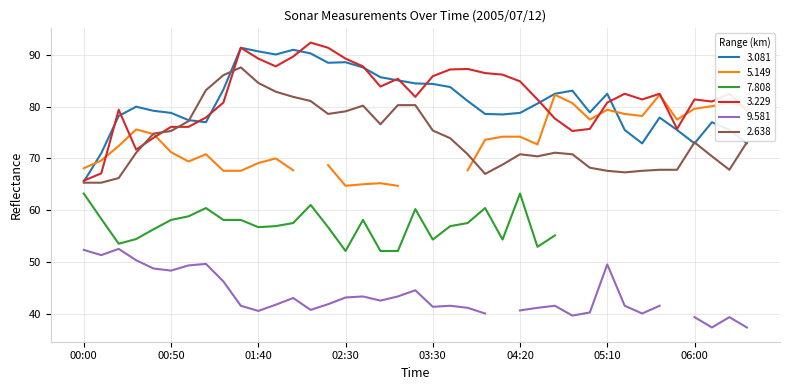

At which category is the sum across all series the highest?

01:30